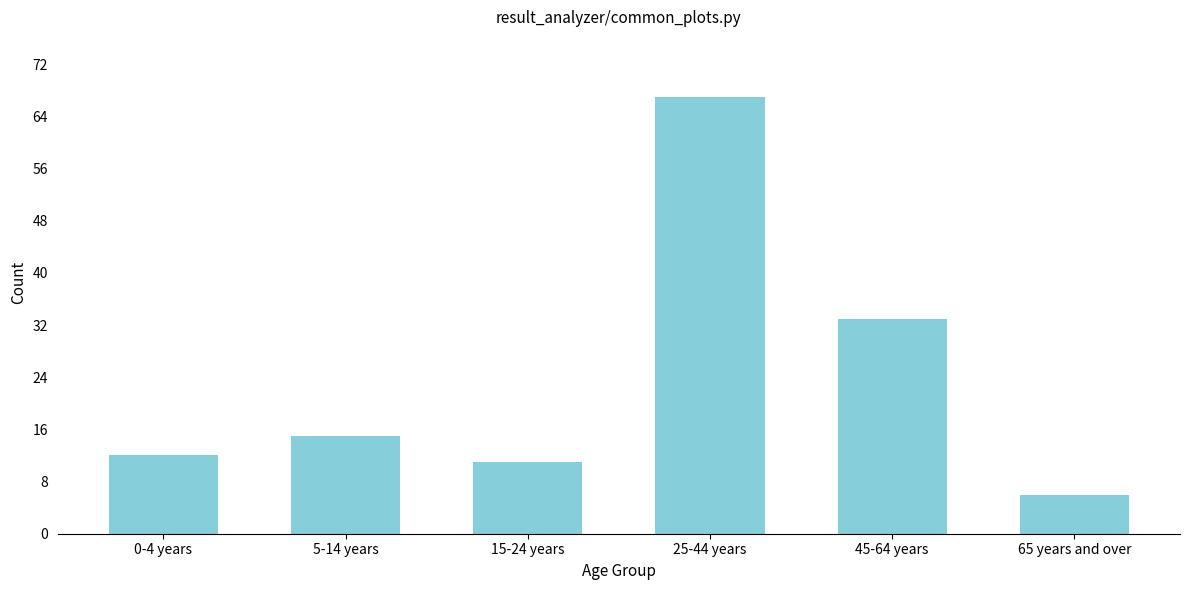

Reading left to right, transcribe all the data shown in this chart.

0-4 years=12	5-14 years=15	15-24 years=11	25-44 years=67	45-64 years=33	65 years and over=6